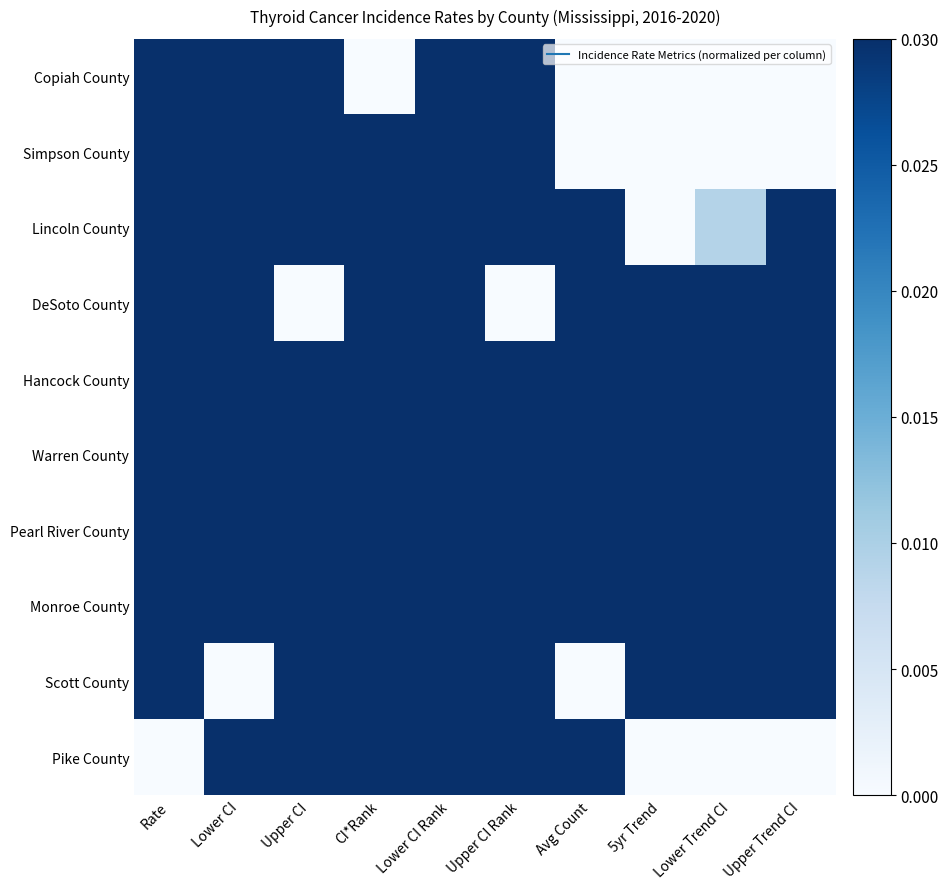

Reading left to right, list all the values displayed in this chart.

Copiah County: Rate=1.0	Lower CI=0.5	Upper CI=1.0	CI*Rank=0.0	Lower CI Rank=0.5	Upper CI Rank=1.0	Avg Count=0.0	5yr Trend=0.0	Lower Trend CI=0.0	Upper Trend CI=0.0
Simpson County: Rate=0.7	Lower CI=0.3	Upper CI=0.9	CI*Rank=0.1	Lower CI Rank=0.5	Upper CI Rank=1.0	Avg Count=0.0	5yr Trend=0.0	Lower Trend CI=0.0	Upper Trend CI=0.0
Lincoln County: Rate=0.6	Lower CI=0.4	Upper CI=0.5	CI*Rank=0.2	Lower CI Rank=0.5	Upper CI Rank=0.9	Avg Count=0.1	5yr Trend=0.0	Lower Trend CI=0.0	Upper Trend CI=0.7
DeSoto County: Rate=0.6	Lower CI=1.0	Upper CI=0.0	CI*Rank=0.3	Lower CI Rank=0.5	Upper CI Rank=0.0	Avg Count=1.0	5yr Trend=0.4	Lower Trend CI=0.5	Upper Trend CI=0.1
Hancock County: Rate=0.4	Lower CI=0.4	Upper CI=0.3	CI*Rank=0.4	Lower CI Rank=0.5	Upper CI Rank=0.8	Avg Count=0.2	5yr Trend=0.1	Lower Trend CI=0.1	Upper Trend CI=0.7
Warren County: Rate=0.2	Lower CI=0.2	Upper CI=0.2	CI*Rank=0.6	Lower CI Rank=0.5	Upper CI Rank=0.9	Avg Count=0.1	5yr Trend=0.1	Lower Trend CI=0.2	Upper Trend CI=0.9
Pearl River County: Rate=0.1	Lower CI=0.3	Upper CI=0.1	CI*Rank=0.7	Lower CI Rank=0.5	Upper CI Rank=0.9	Avg Count=0.2	5yr Trend=0.3	Lower Trend CI=0.1	Upper Trend CI=1.0
Monroe County: Rate=0.1	Lower CI=0.1	Upper CI=0.2	CI*Rank=0.8	Lower CI Rank=0.5	Upper CI Rank=1.0	Avg Count=0.1	5yr Trend=0.2	Lower Trend CI=0.1	Upper Trend CI=0.9
Scott County: Rate=0.0	Lower CI=0.0	Upper CI=0.4	CI*Rank=0.9	Lower CI Rank=0.5	Upper CI Rank=1.0	Avg Count=0.0	5yr Trend=1.0	Lower Trend CI=1.0	Upper Trend CI=0.3
Pike County: Rate=0.0	Lower CI=0.1	Upper CI=0.2	CI*Rank=1.0	Lower CI Rank=0.5	Upper CI Rank=1.0	Avg Count=0.1	5yr Trend=0.0	Lower Trend CI=0.0	Upper Trend CI=0.0